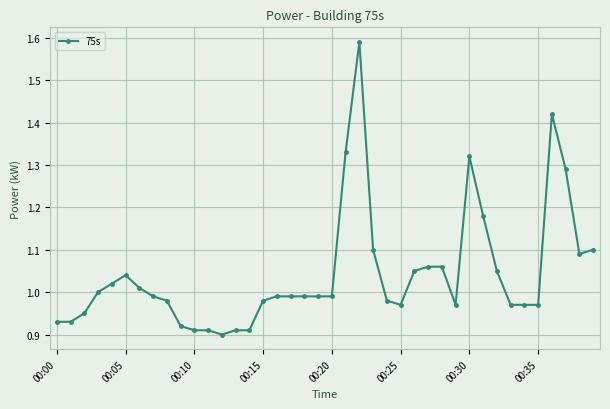

What is the sum of all values?

41.7